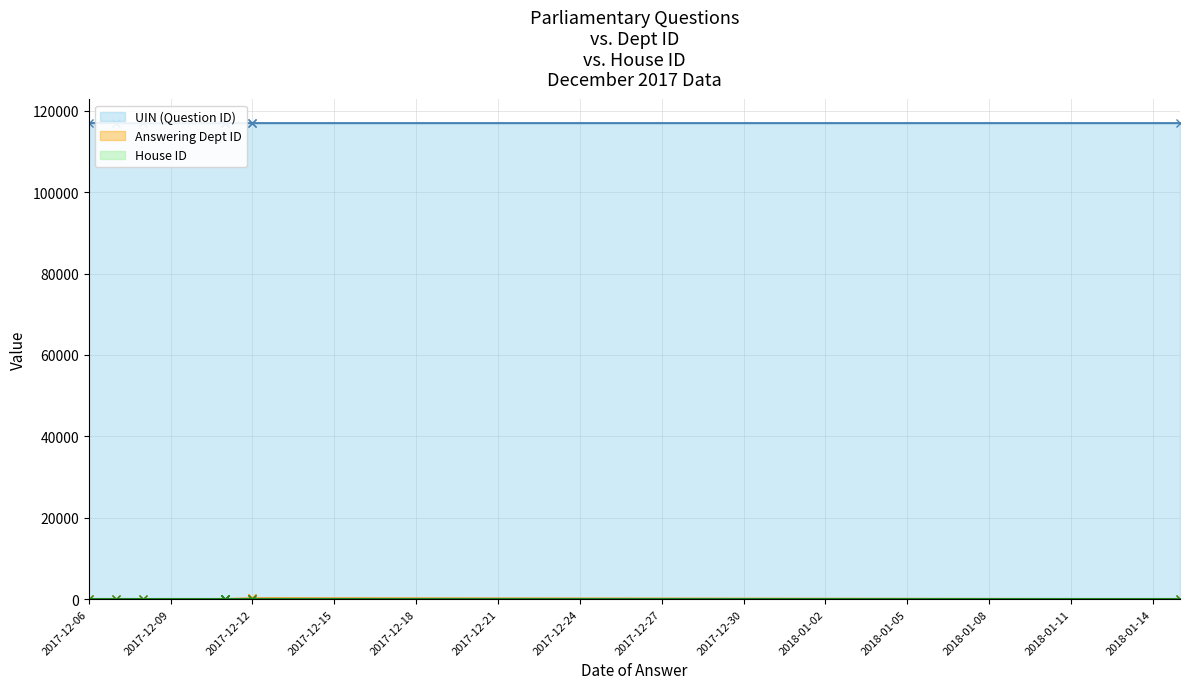

Is it true that UIN (Question ID) equals 171757 at 2017-12-11?

False